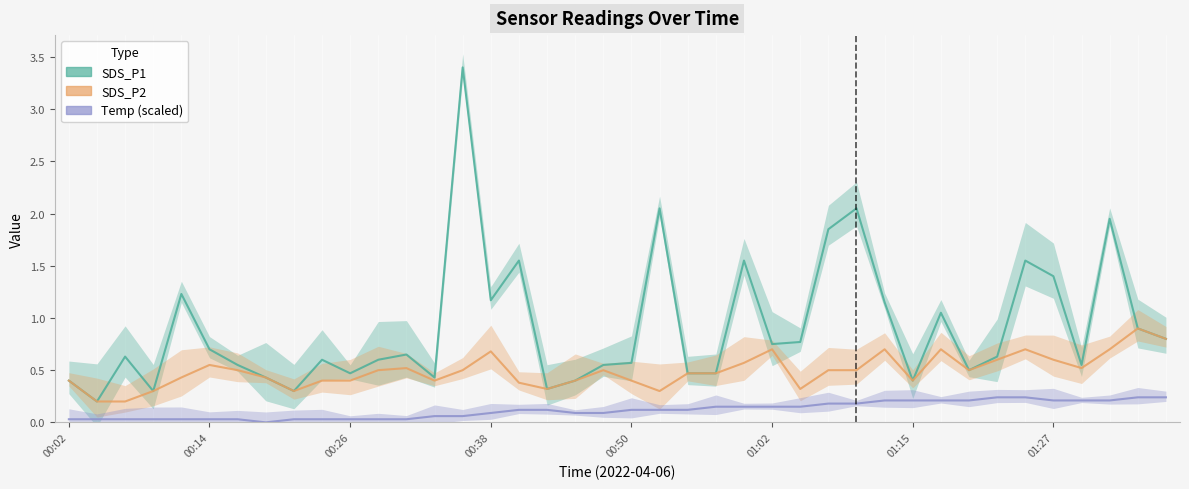

Read the Temp (scaled) value at 34.

0.2